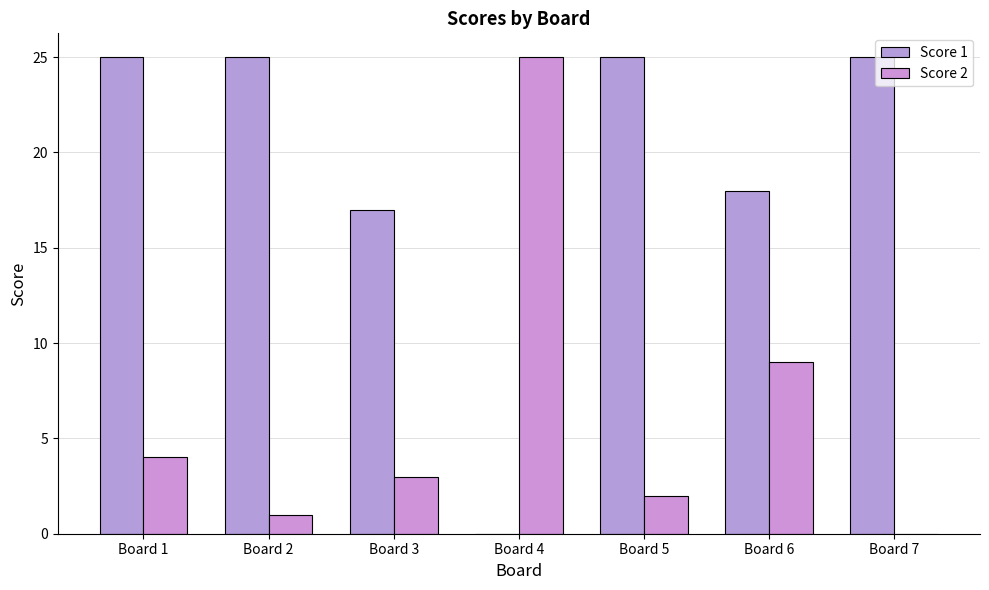

Rank the series by their maximum value, from highest to lowest.

Score 1, Score 2